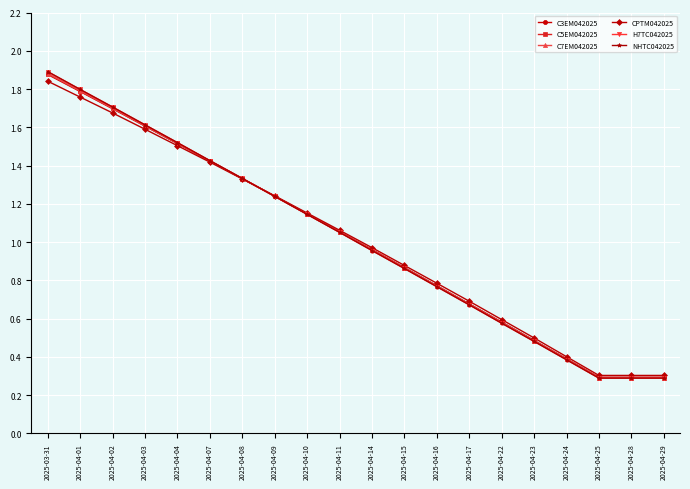

Is this an area chart (filled region under the line)?

No